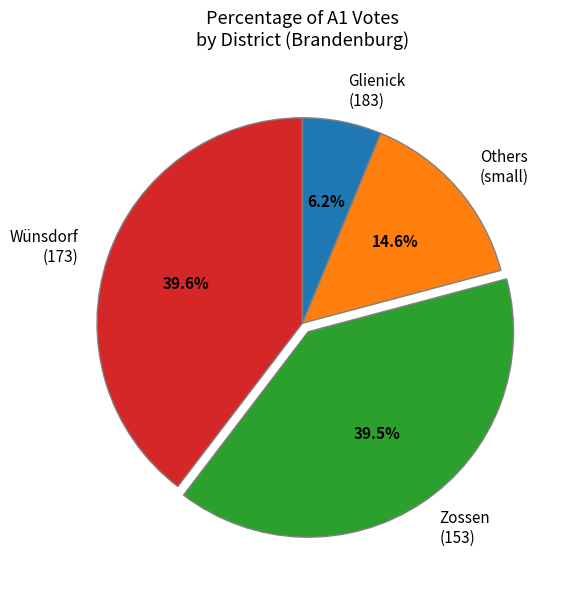

Does Wünsdorf (173) represent more than half of the total?

No